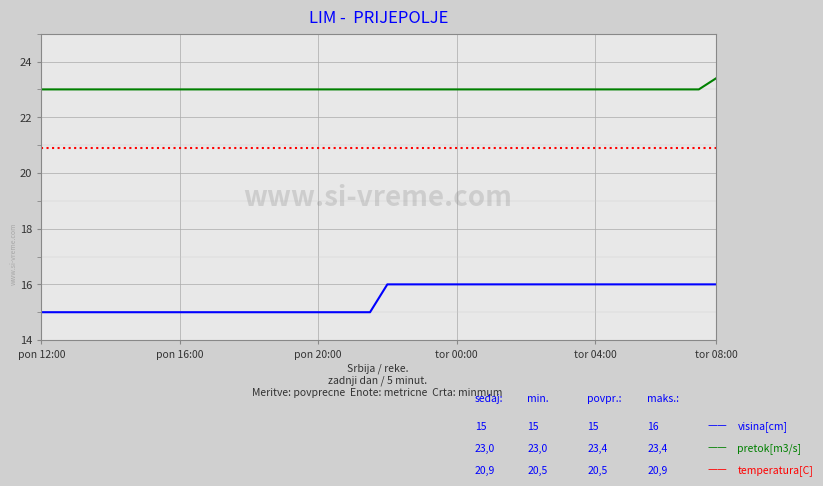

What is the smallest value displayed?

15.0